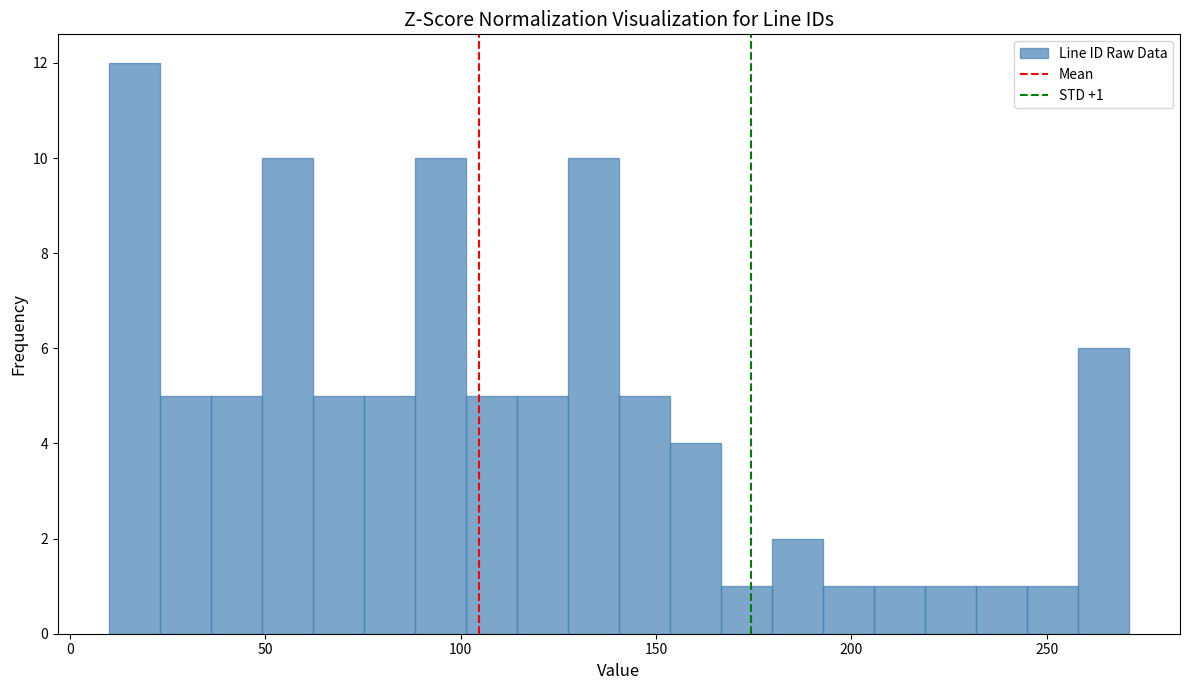

Around what value on the x-axis is the tallest bar? Give the approximate position of its centre, as read against the axis.

15